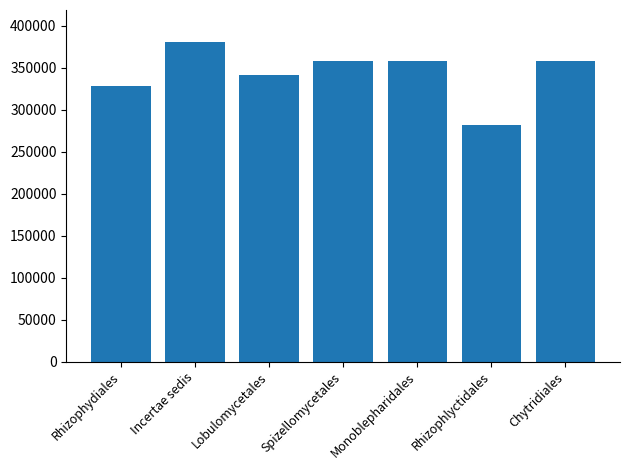

What is the difference between the maximum and minimum values?

99307